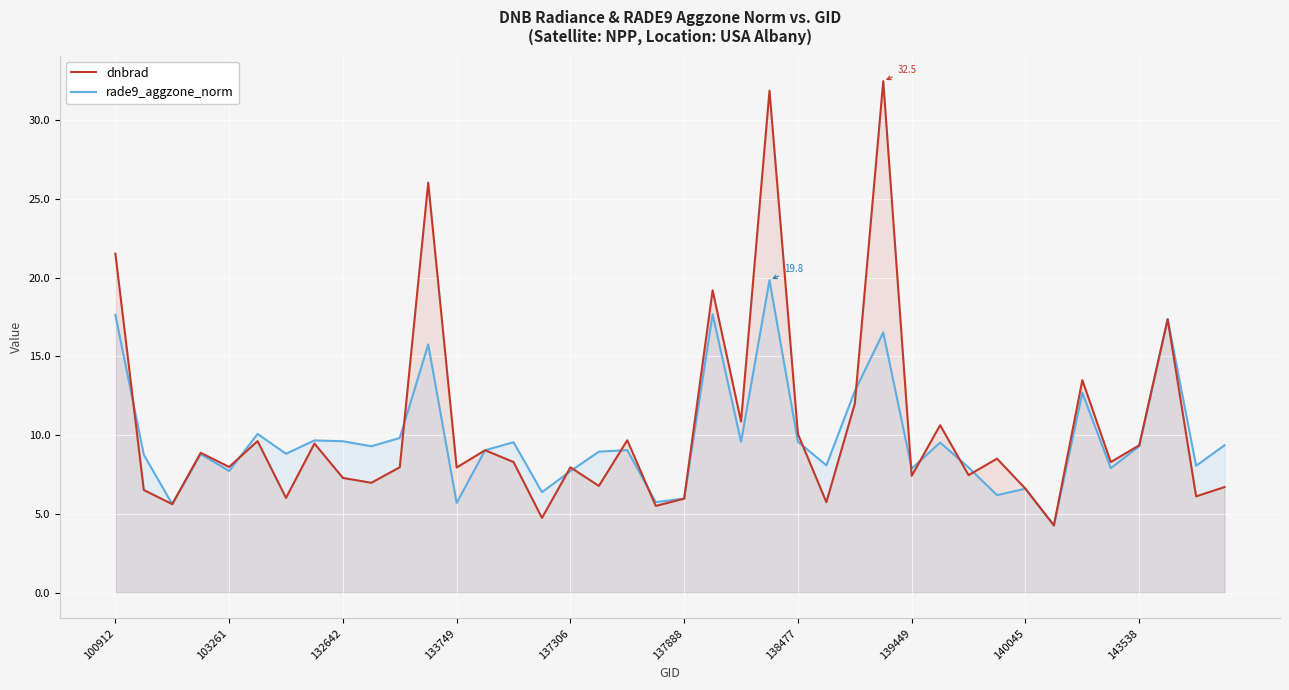

Which category has the lowest value across all series?

33